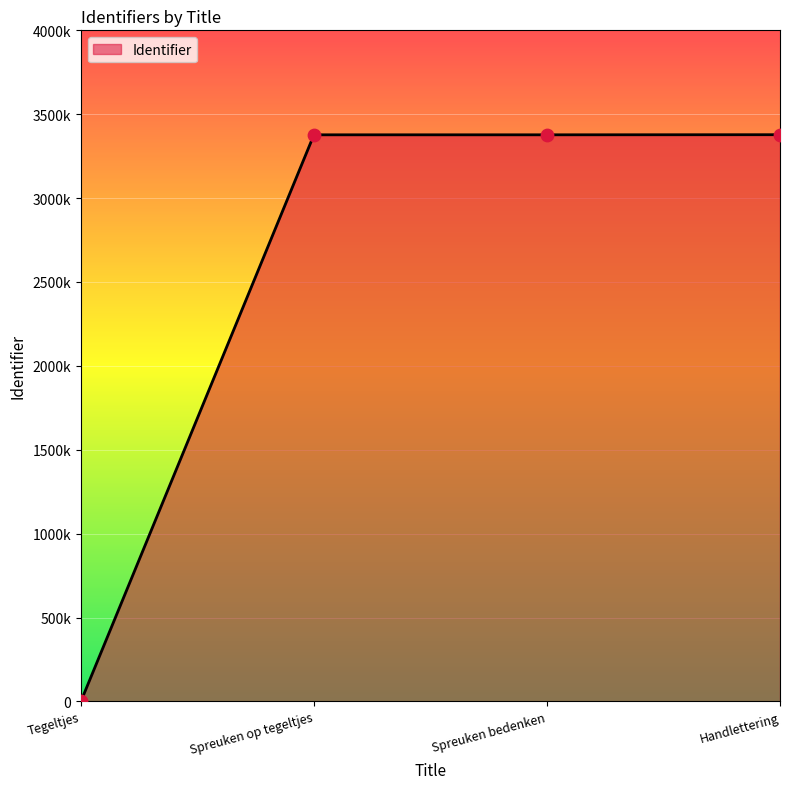

What is the change in value from Spreuken bedenken to Handlettering?

+631